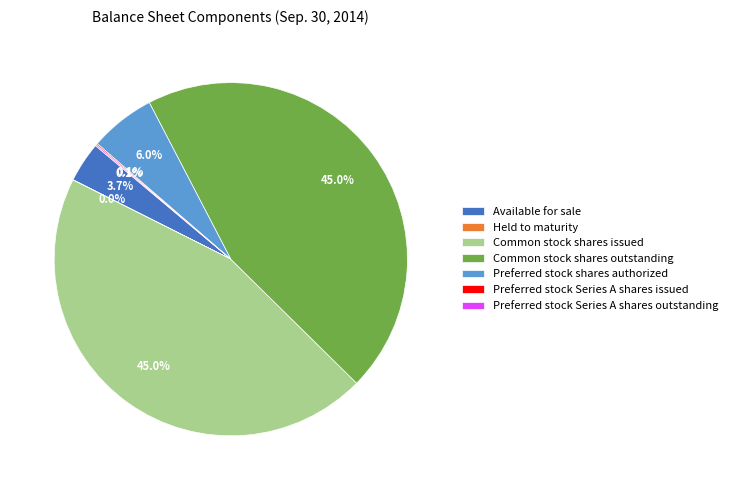

What percentage is NOT represented by Common stock shares outstanding?

55.0%